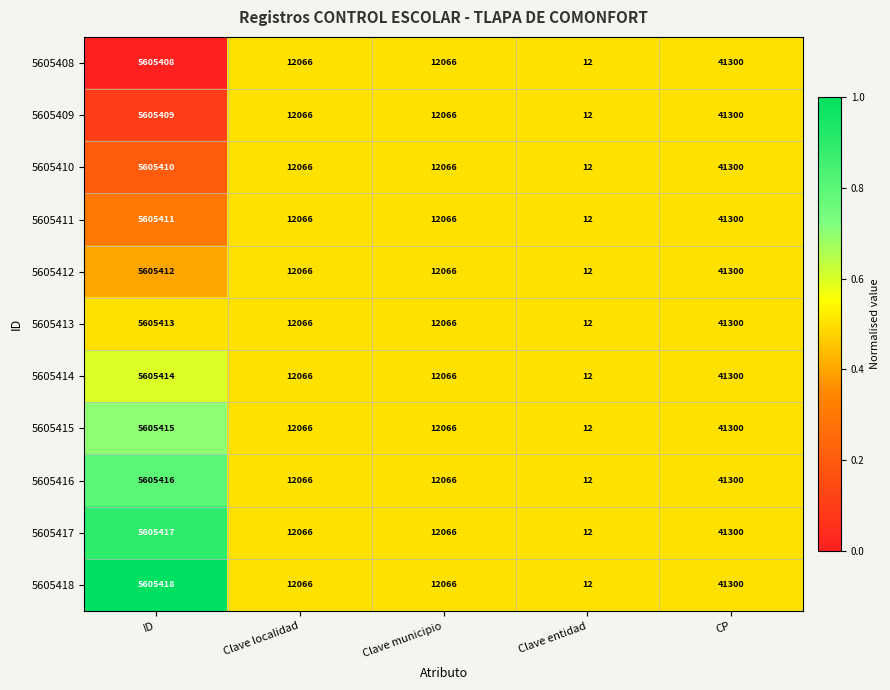

At which category is the sum across all series the highest?

ID